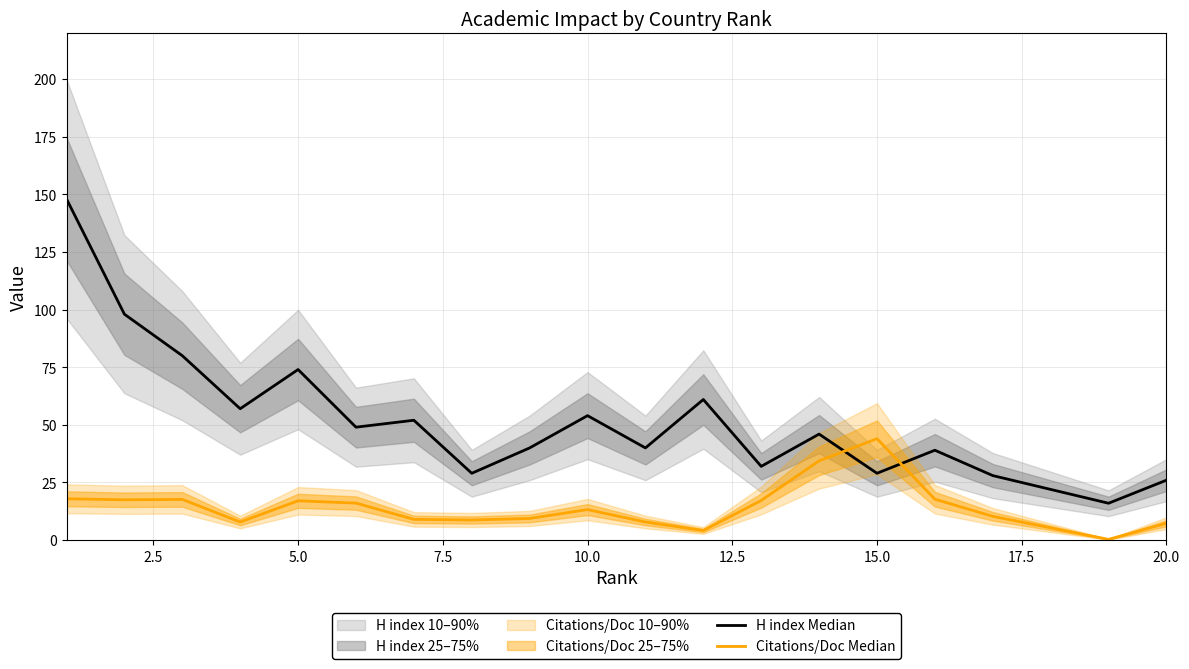

Which series has the largest total across all categories?

H index Median